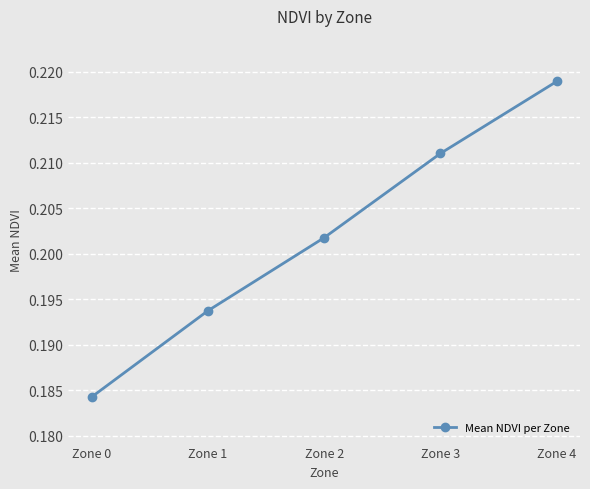

How many lines are shown in the chart?

1